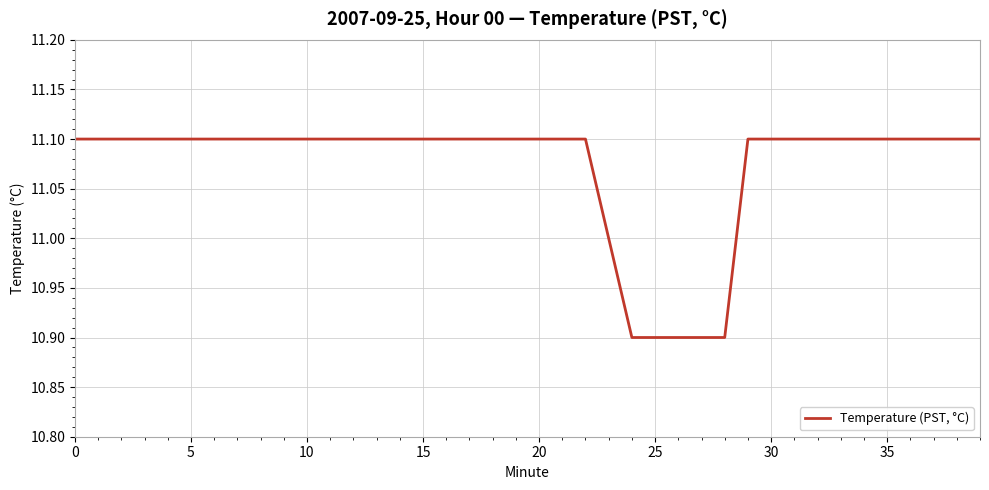

What is the greatest value displayed?

11.1